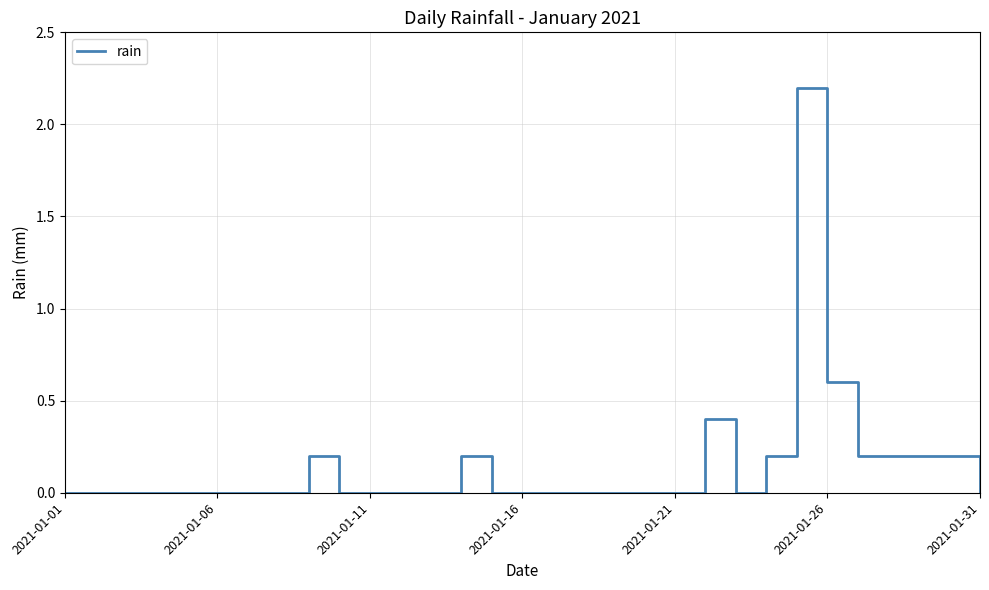

What is the difference between the maximum and minimum values?

2.2